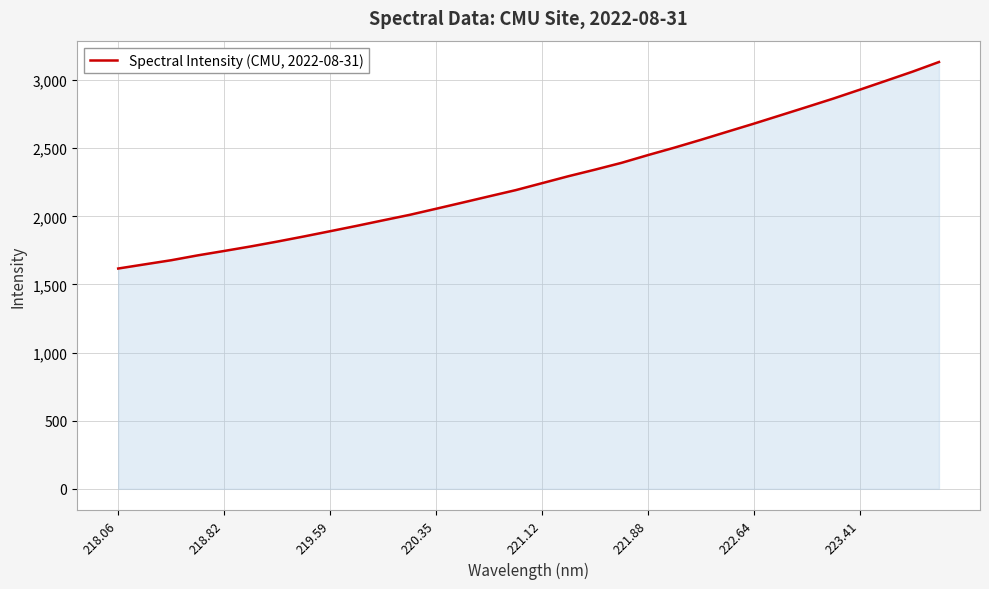

Reading right to left, transcribe all the data shown in this chart.

3132.4	3061.5	2994.9	2928.8	2863.7	2802.0	2740.8	2679.8	2620.8	2561.4	2503.9	2449.3	2392.3	2342.5	2294.5	2243.2	2191.9	2146.6	2100.9	2055.6	2010.8	1970.6	1930.0	1890.7	1851.9	1814.5	1778.9	1745.7	1713.3	1677.7	1647.4	1616.8